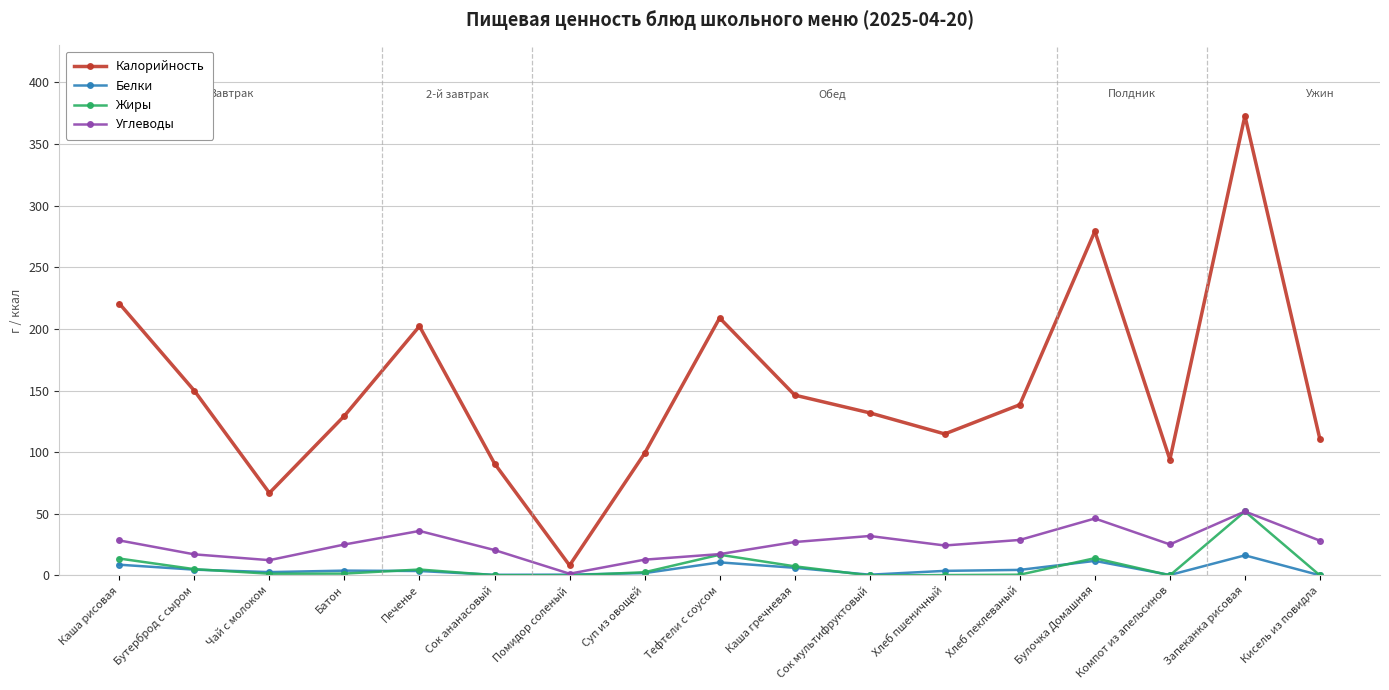

Does the chart have visible grid lines?

Yes